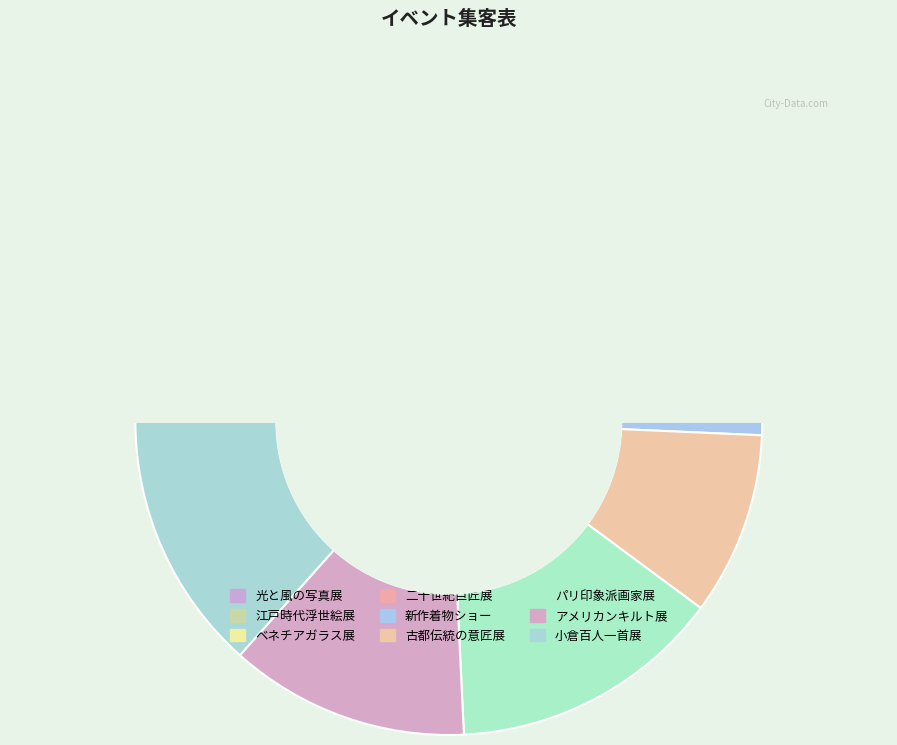

Does any single category account for the majority?

No